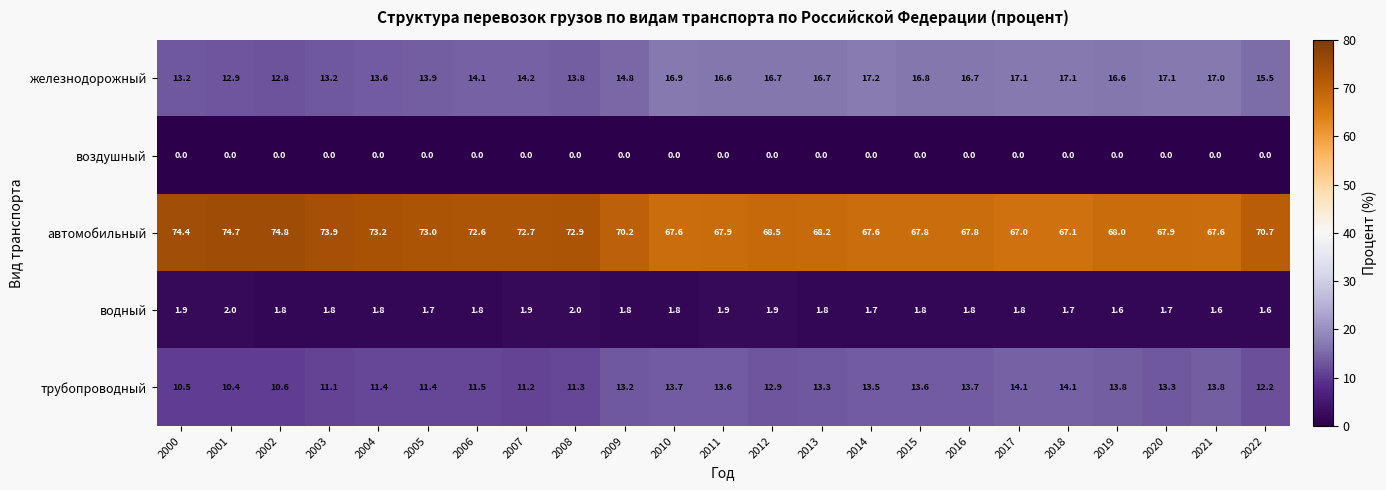

How many series are shown in this chart?

5